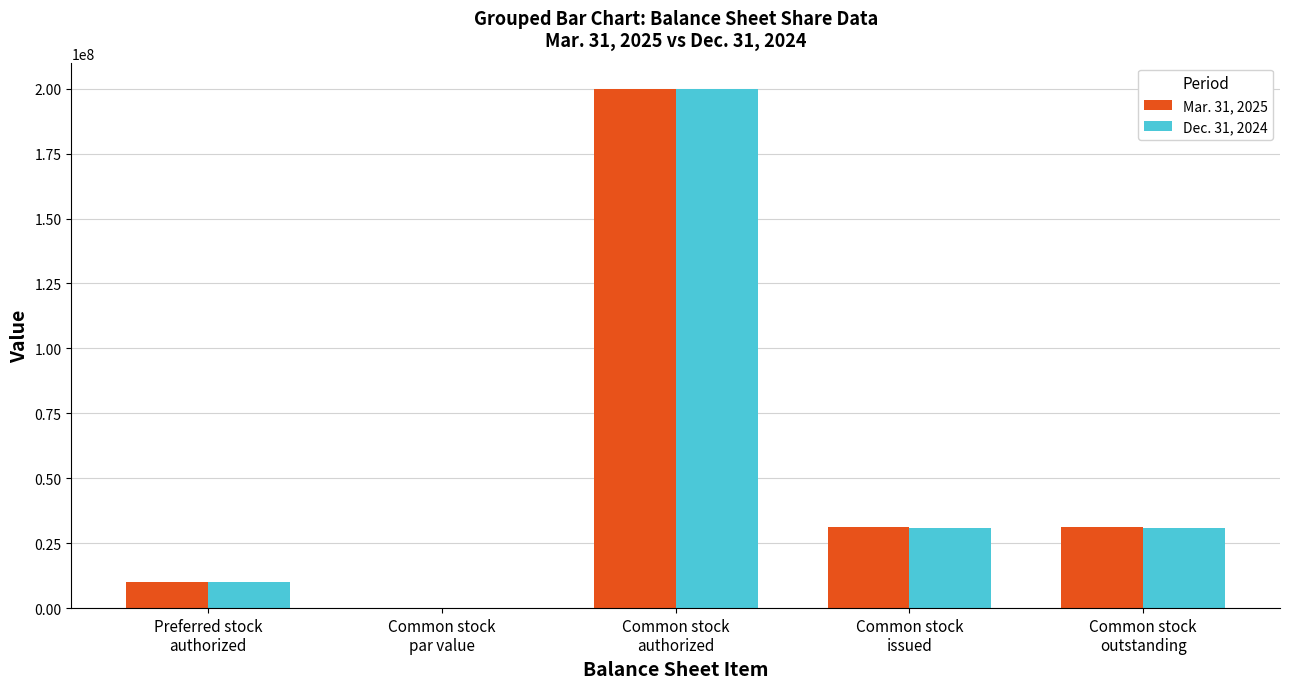

What is the maximum value shown in the chart?

200000000.0